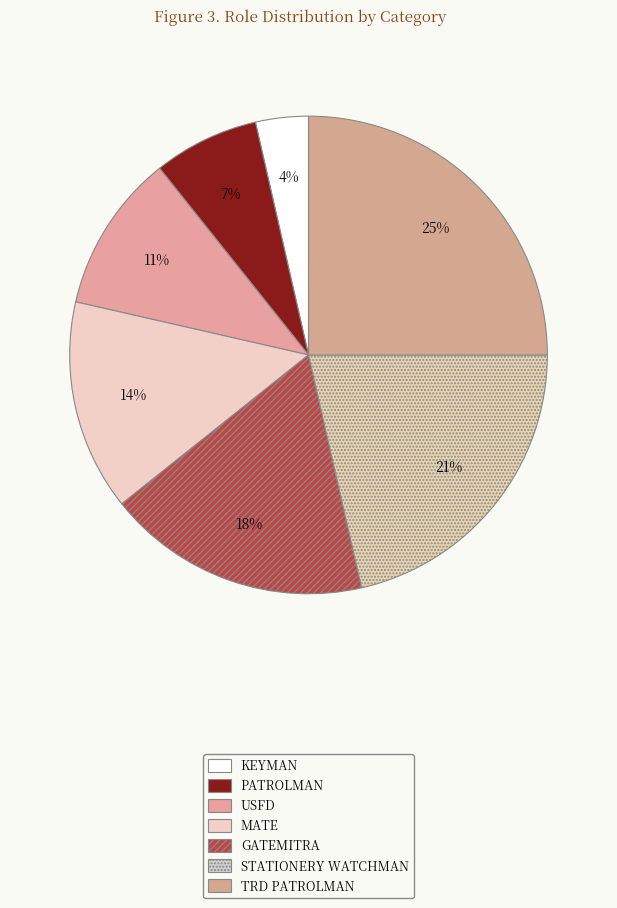

What is the largest slice in the pie chart?

TRD PATROLMAN